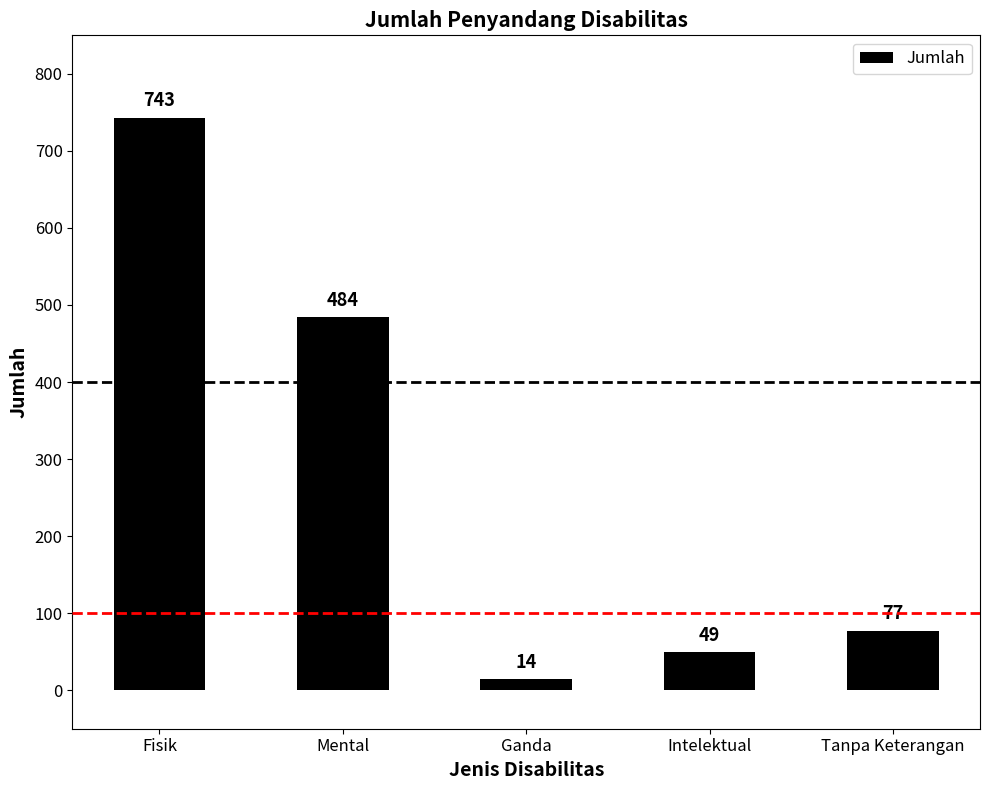

Which has a higher value, Tanpa Keterangan or Intelektual?

Tanpa Keterangan